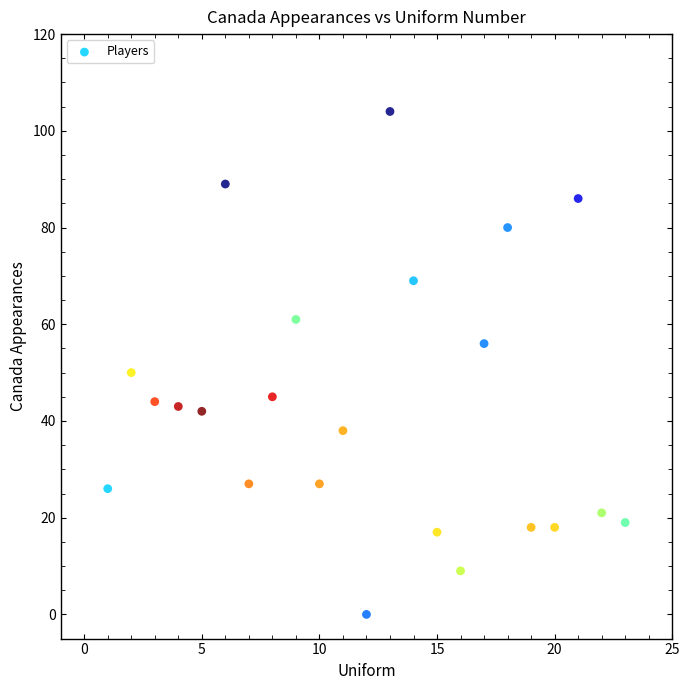

What is the range of X values (max minus min)?

22